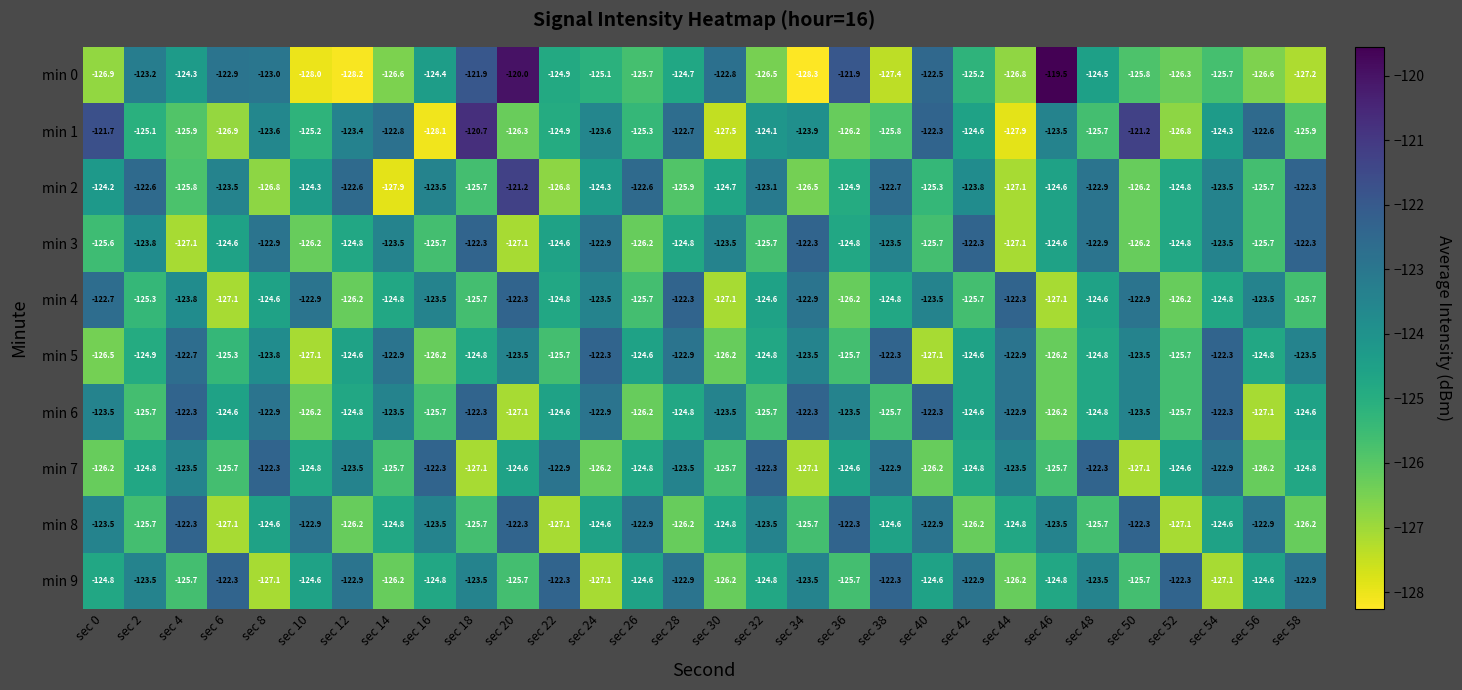

The min 0 series shows -30.4 at sec 40. True or false?

False